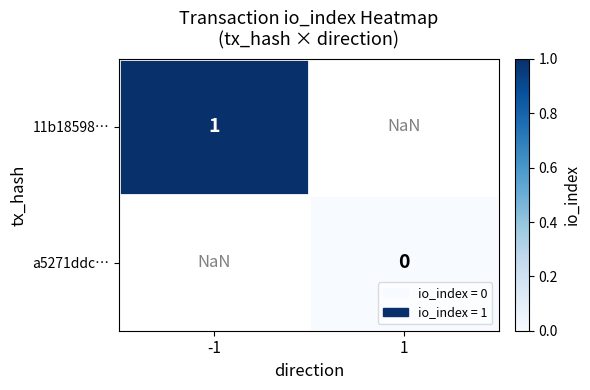

At which category does the chart reach its minimum across all series?

1